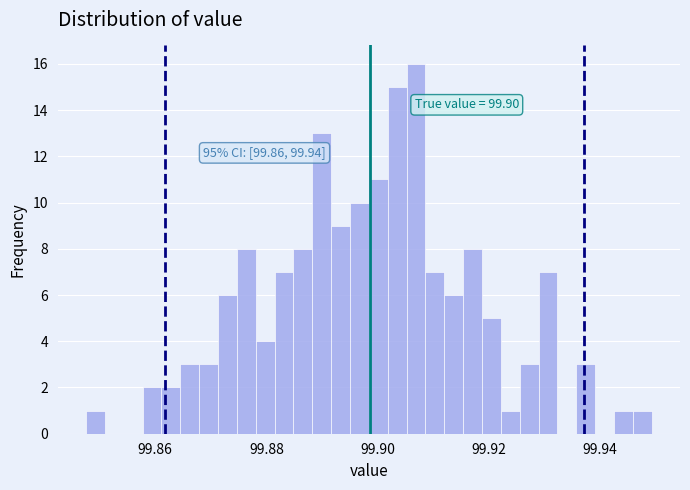

Around what value on the x-axis is the tallest bar? Give the approximate position of its centre, as read against the axis.

99.906